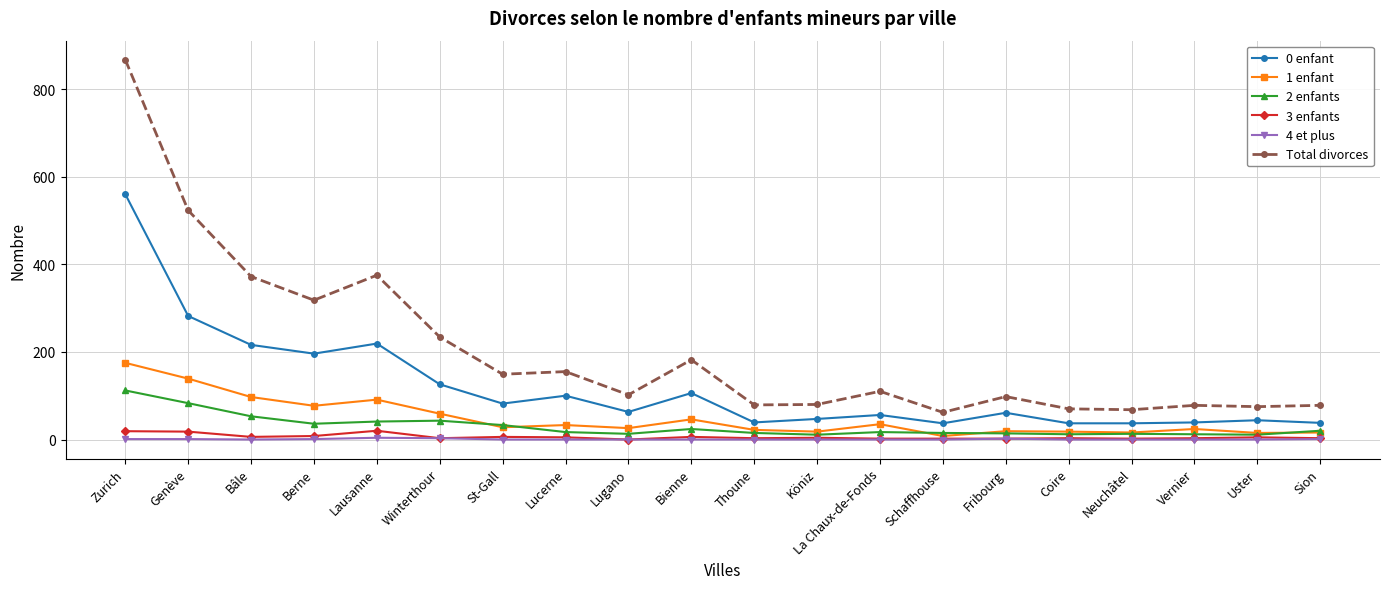

Is the value of 0 enfant at Vernier greater than the value of 1 enfant at Berne?

No